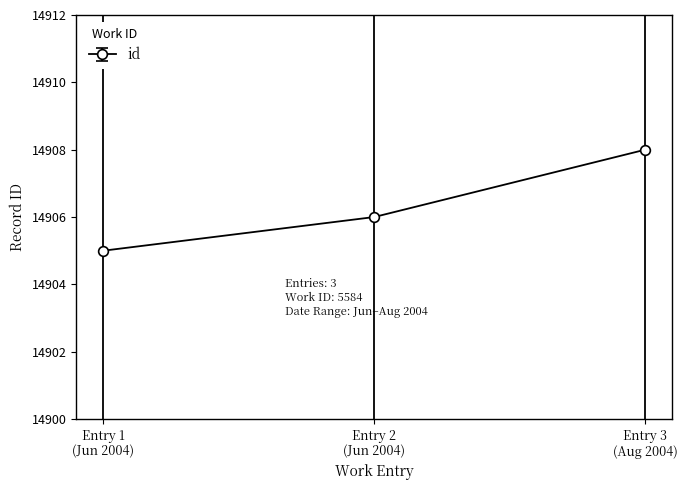

What is the value of the 1st point from the left?

14905